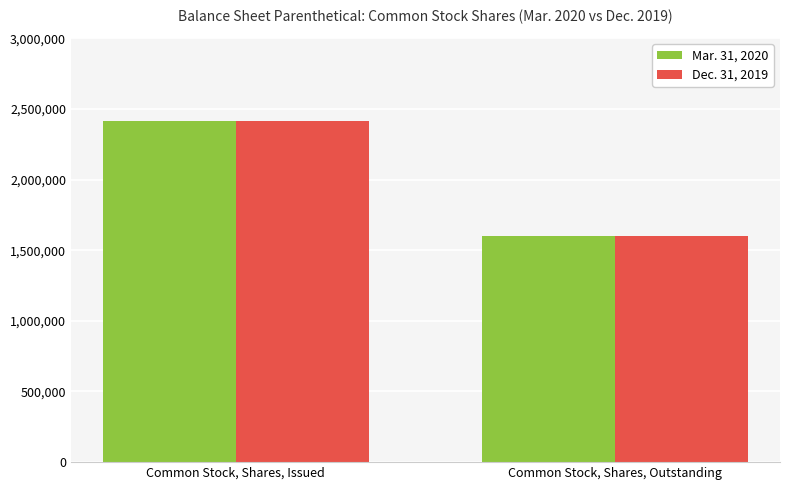

What is the difference between the maximum and minimum values in the Dec. 31, 2019 series?

817002